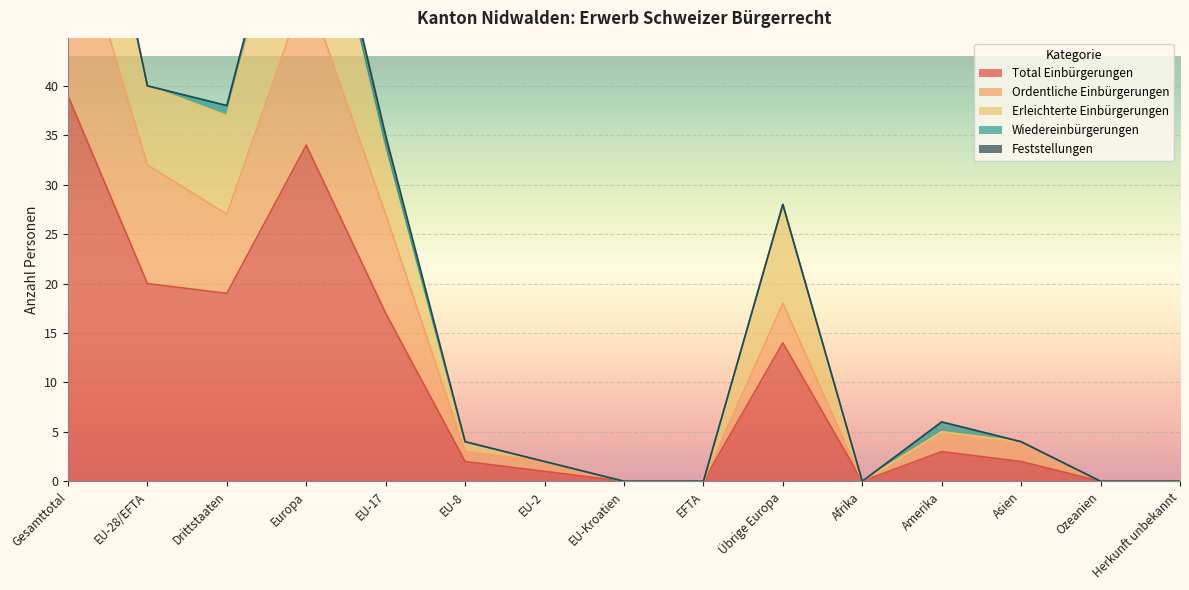

True or false: Ordentliche Einbürgerungen and Total Einbürgerungen cross at least once.

False